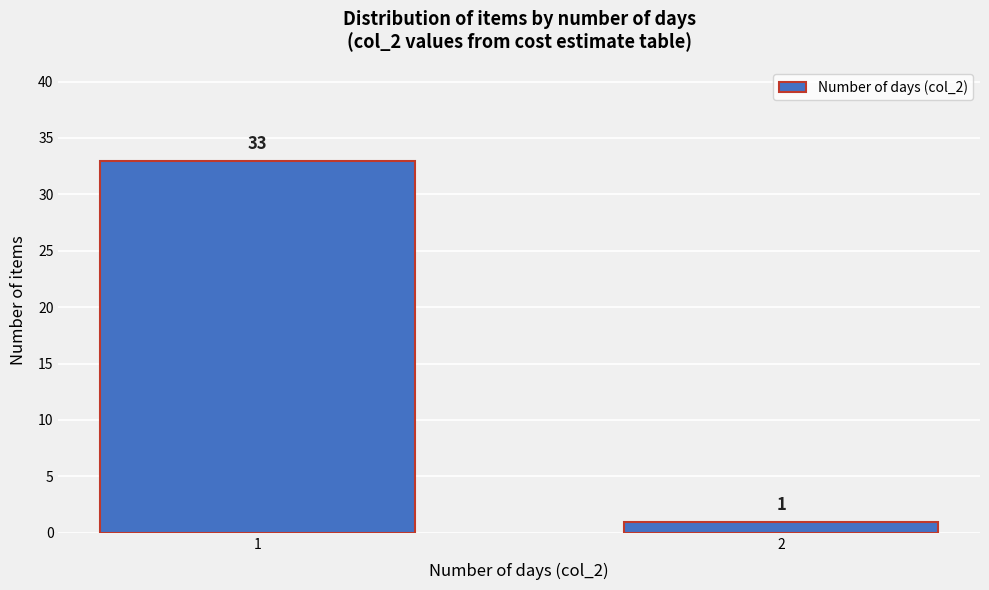

Reading left to right, list all the values displayed in this chart.

33	1